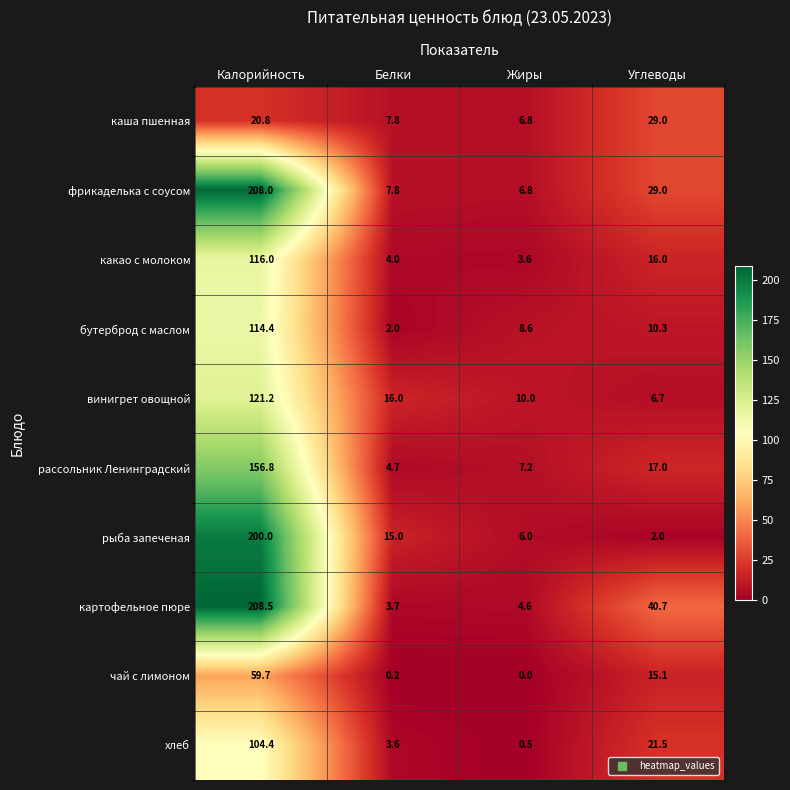

The value of рассольник Ленинградский at Углеводы is 17.0. True or false?

True